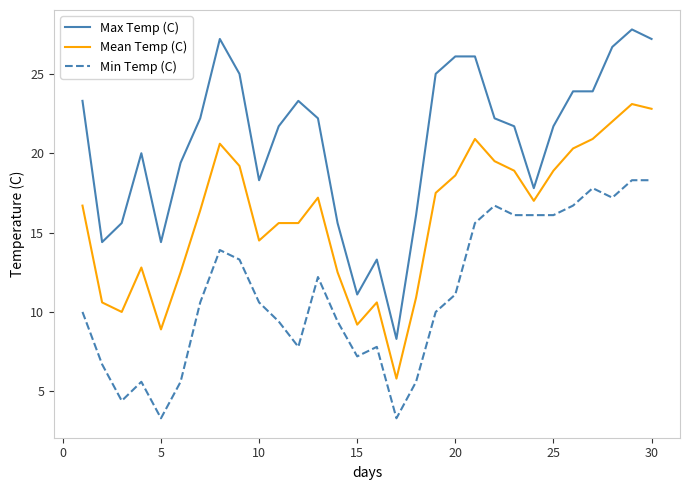

Rank the series by their average value, from lowest to highest.

Min Temp (C), Mean Temp (C), Max Temp (C)